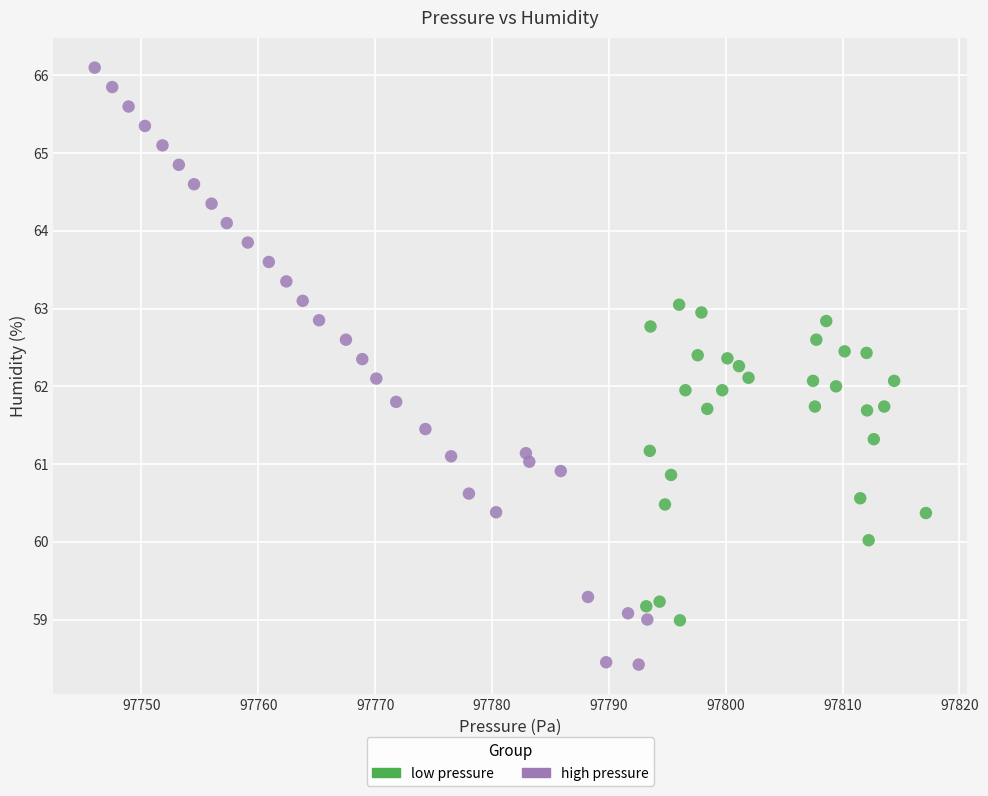

Which series reaches the minimum Y coordinate?

high pressure